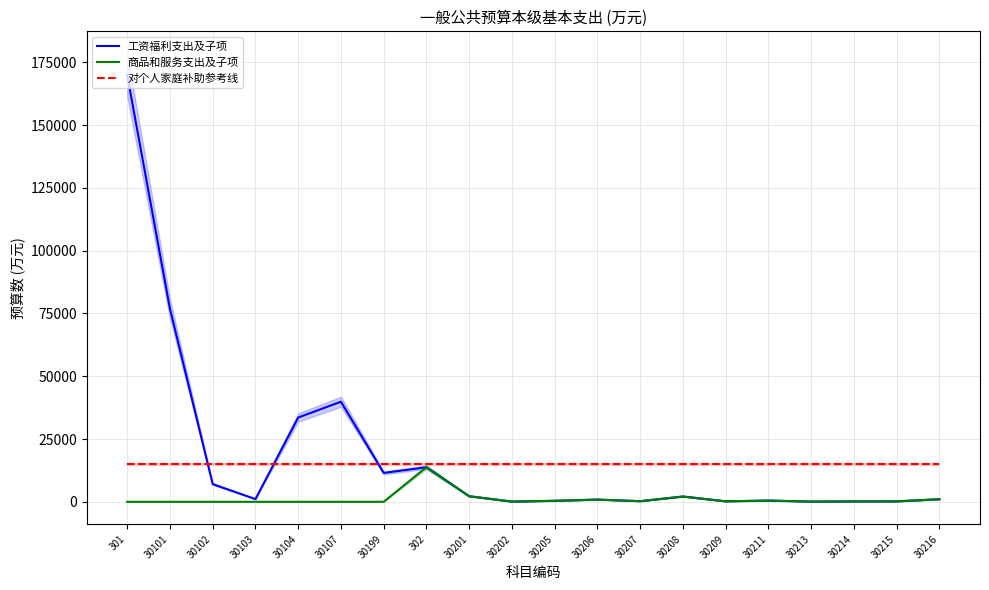

True or false: 商品和服务支出及子项 and 工资福利支出及子项 intersect in this chart.

False